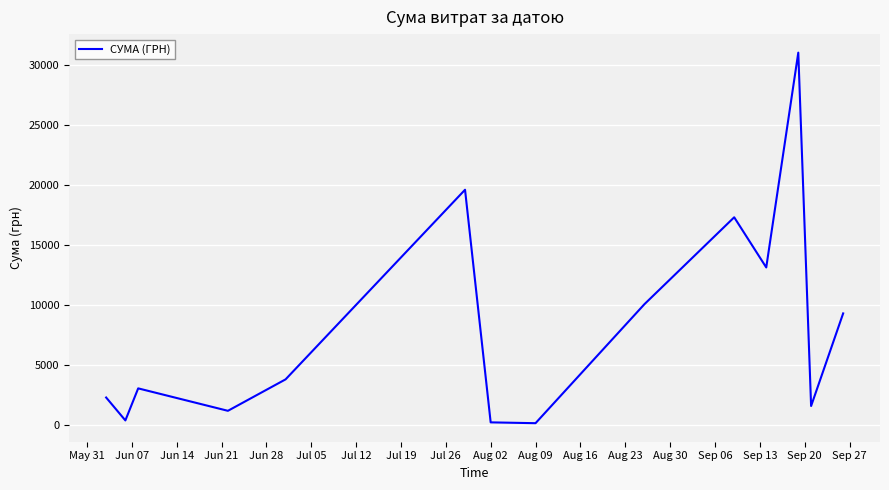

What is the difference between the maximum and minimum values?

30858.8